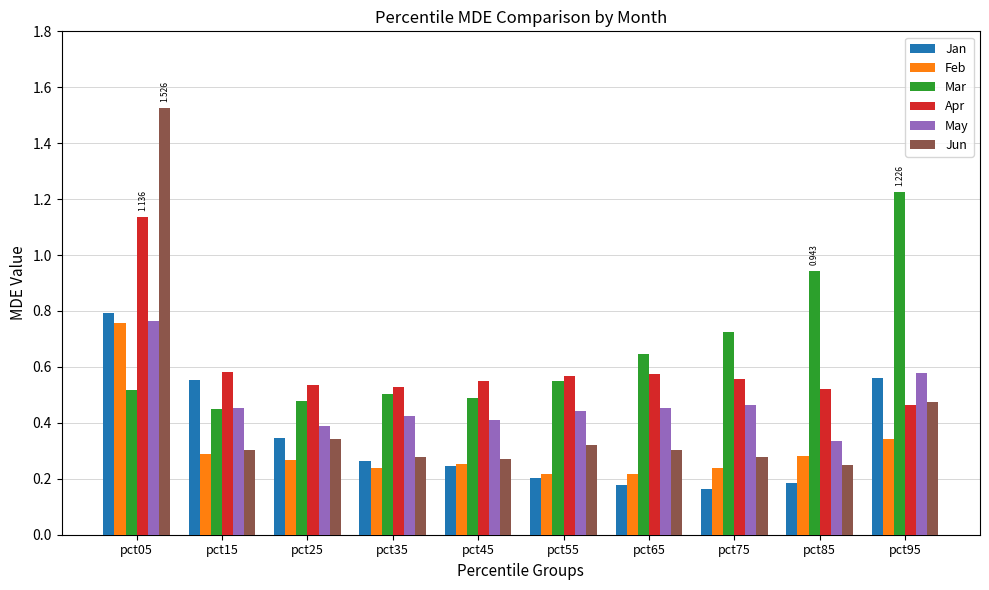

Between pct45 and pct75, which series saw the biggest shift?

Mar